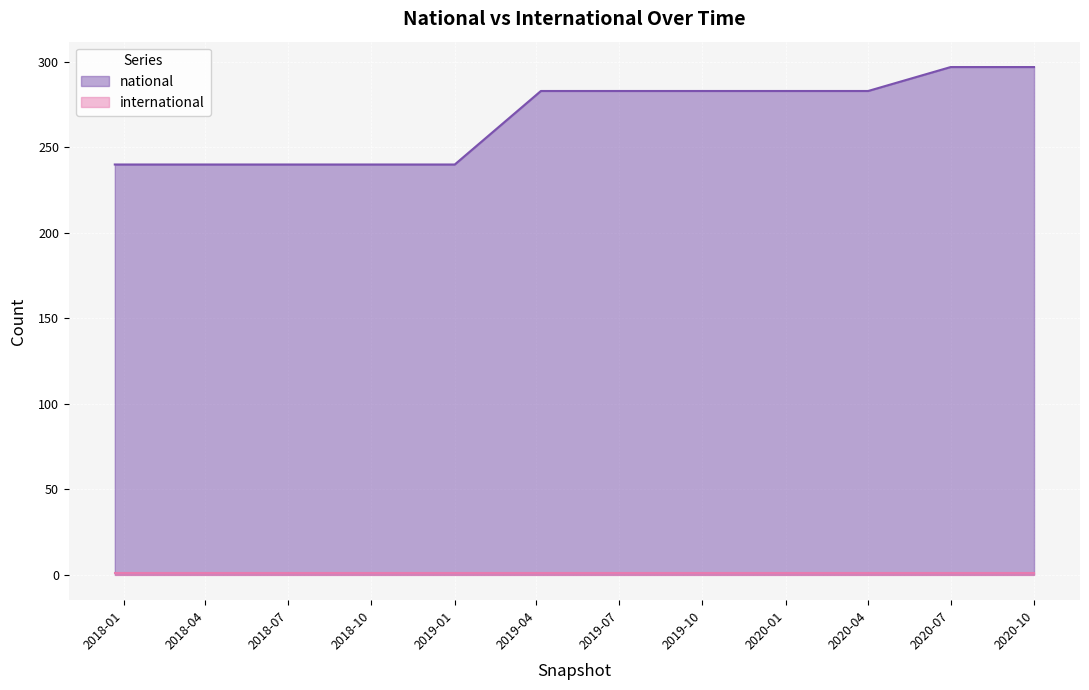

Rank the series by their average value, from lowest to highest.

international, national